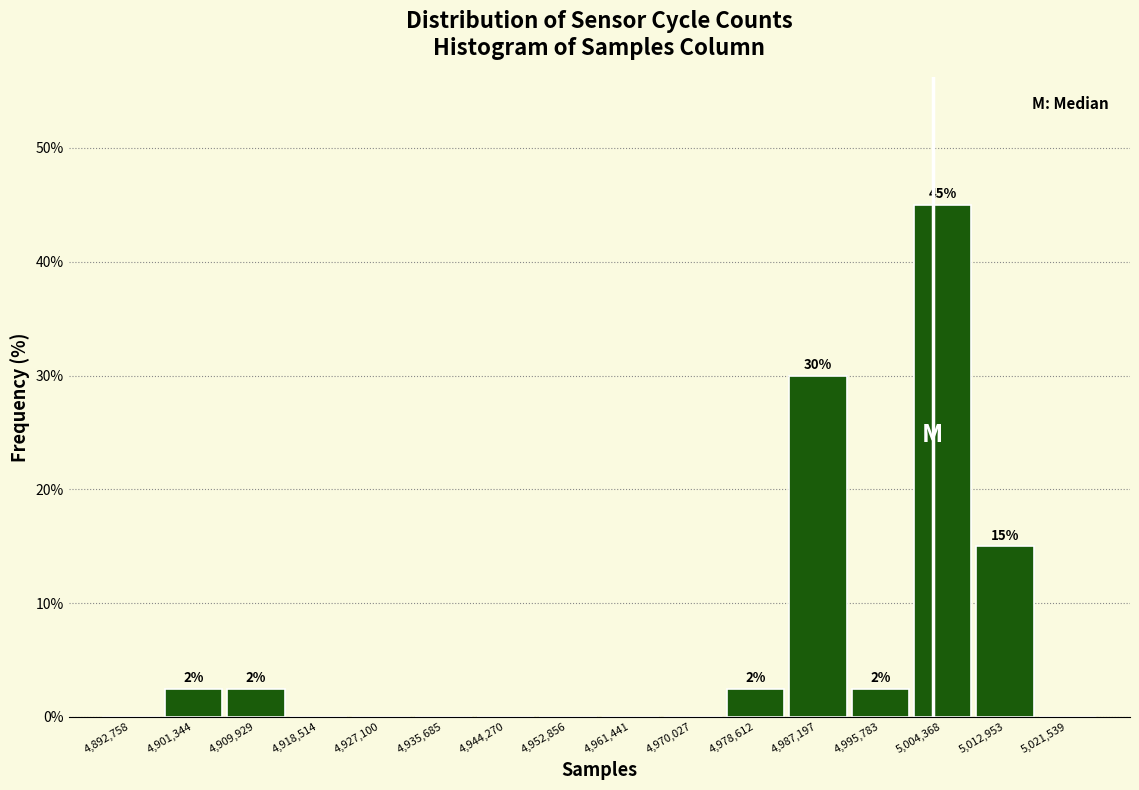

Over which range of the x-axis is the bar tallest?

5000000 to 5009000